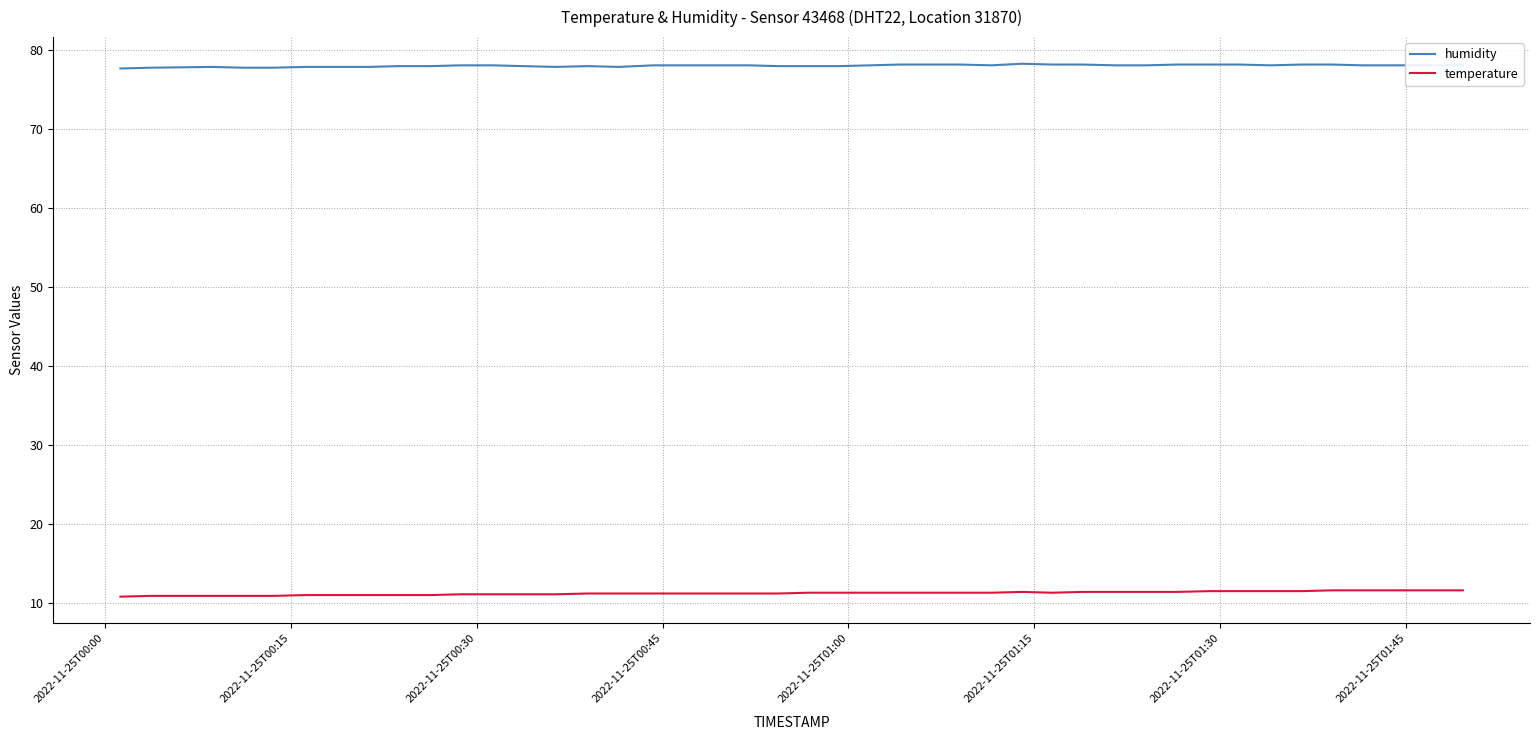

True or false: temperature and humidity cross at least once.

False